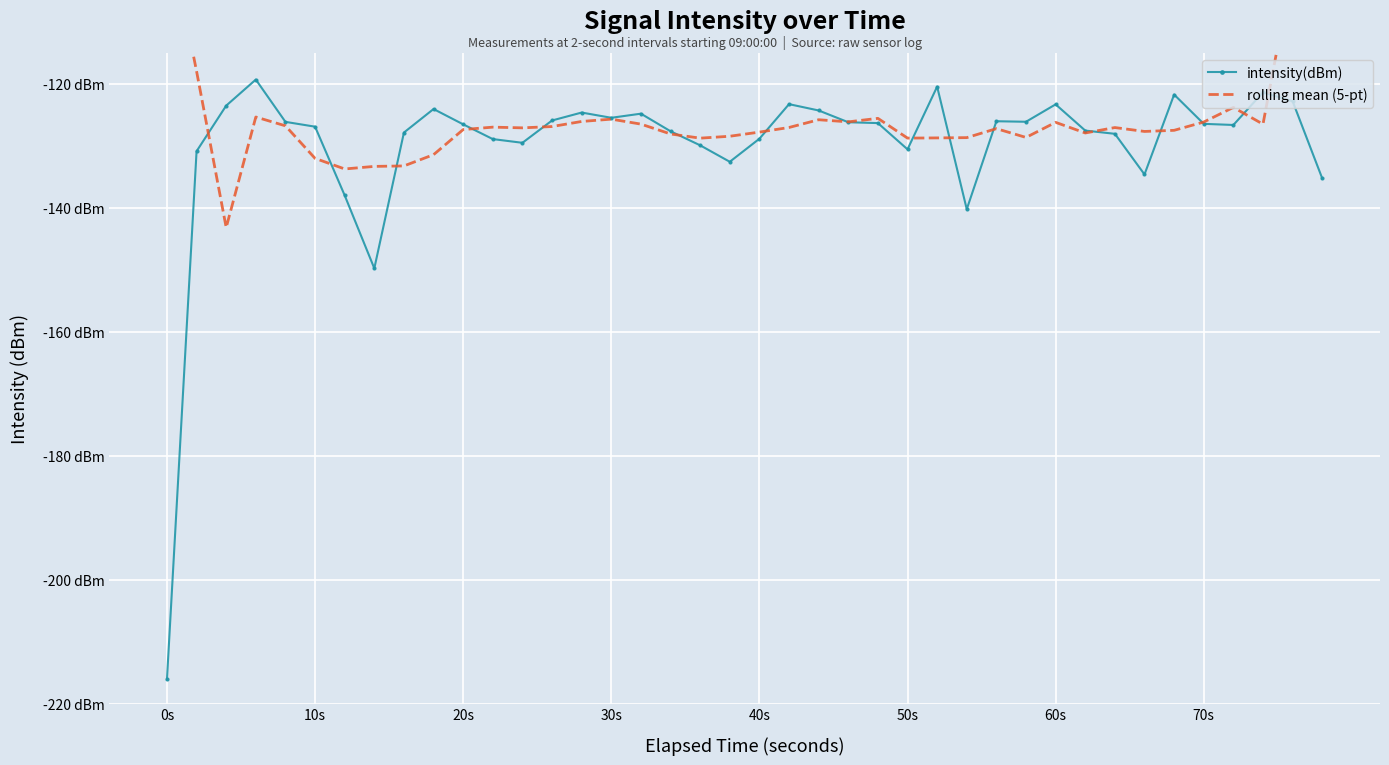

Which series has the widest spread of values?

intensity(dBm)